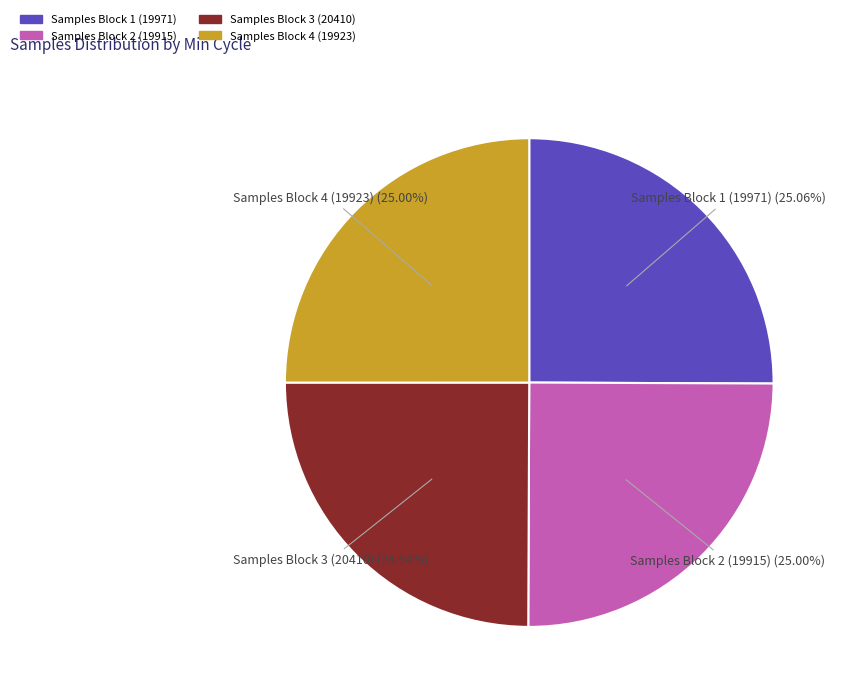

Is there any slice that represents more than half of the pie?

No